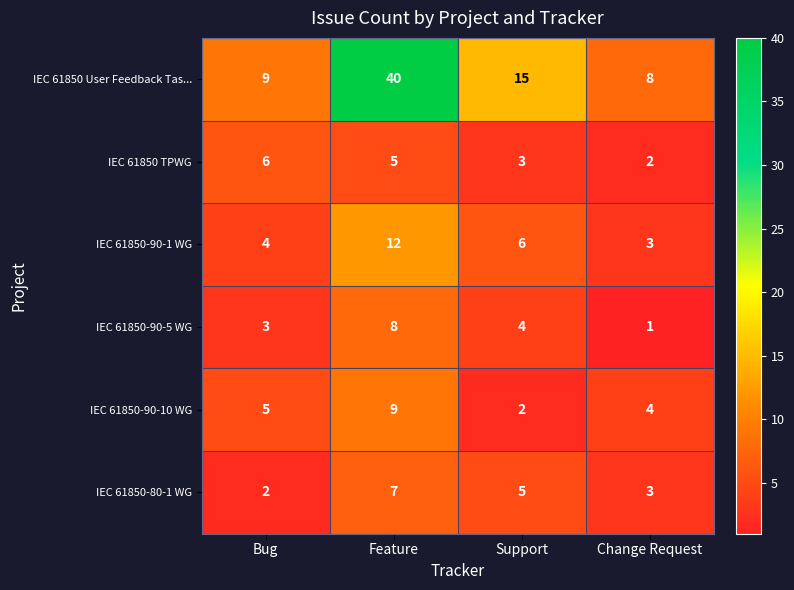

Reading left to right, extract all data points from this chart.

IEC 61850 User Feedback Tas...: 9	40	15	8
IEC 61850 TPWG: 6	5	3	2
IEC 61850-90-1 WG: 4	12	6	3
IEC 61850-90-5 WG: 3	8	4	1
IEC 61850-90-10 WG: 5	9	2	4
IEC 61850-80-1 WG: 2	7	5	3